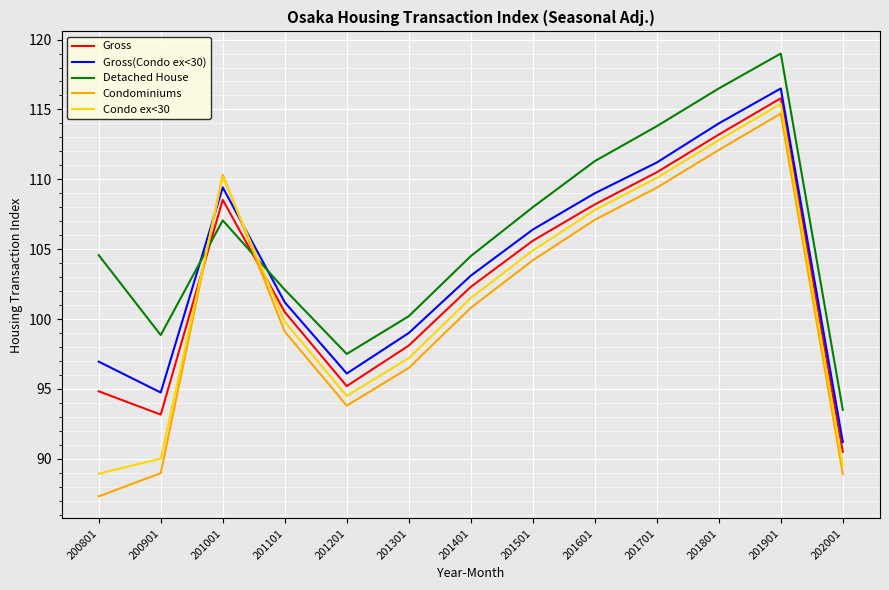

In Gross(Condo ex<30), how many points are higher than both neighbors (excluding endpoints)?

2